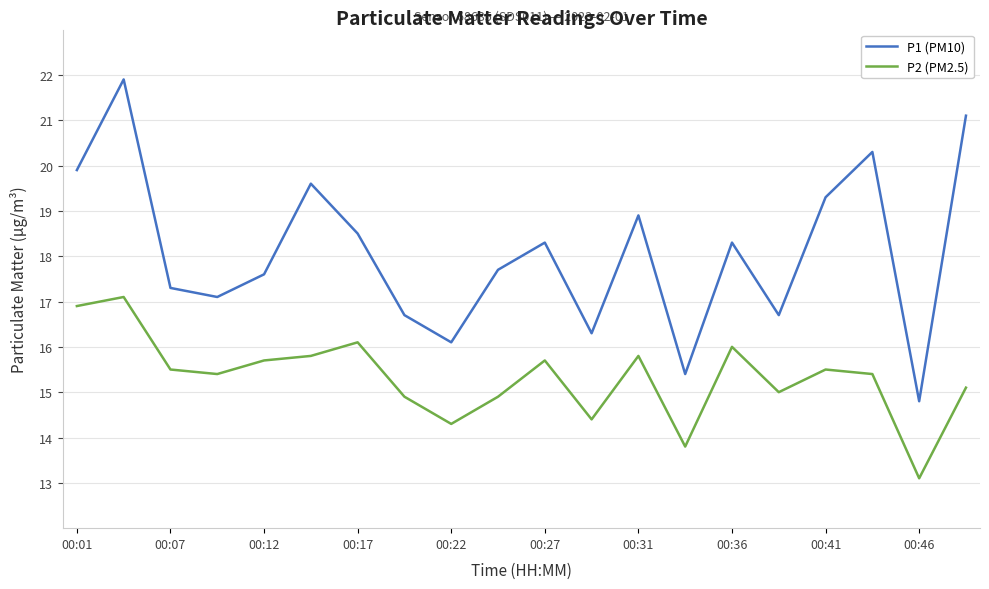

Rank the series by their average value, from lowest to highest.

P2 (PM2.5), P1 (PM10)